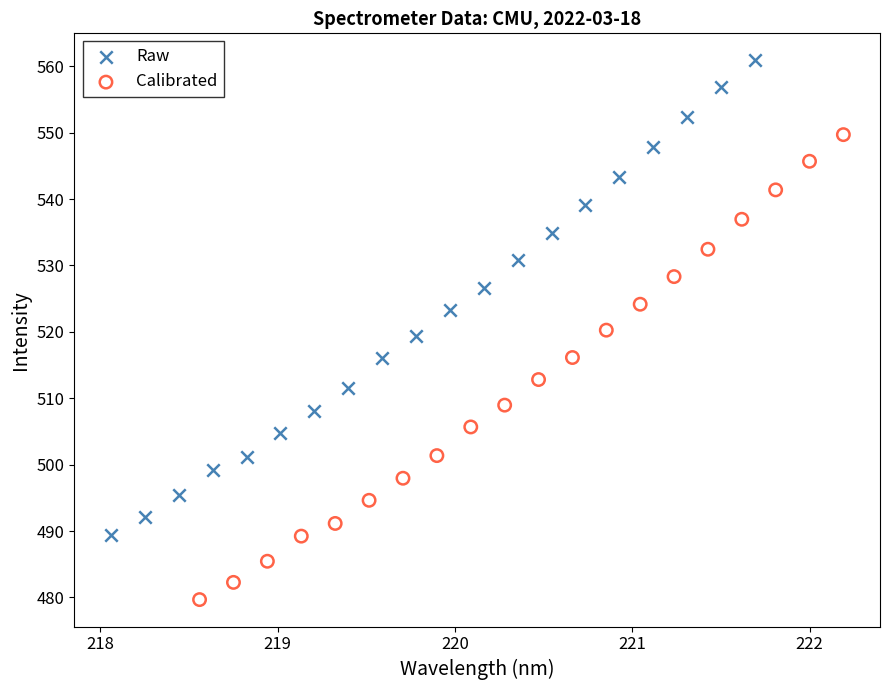

Which series reaches the maximum Y coordinate?

Raw